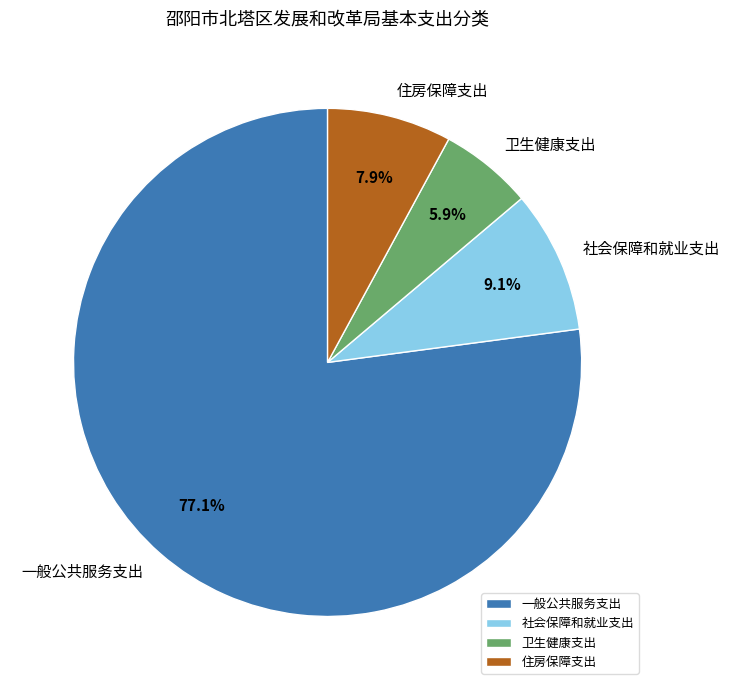

To the nearest percent, what is the combined percentage of 住房保障支出 and 社会保障和就业支出?

17%